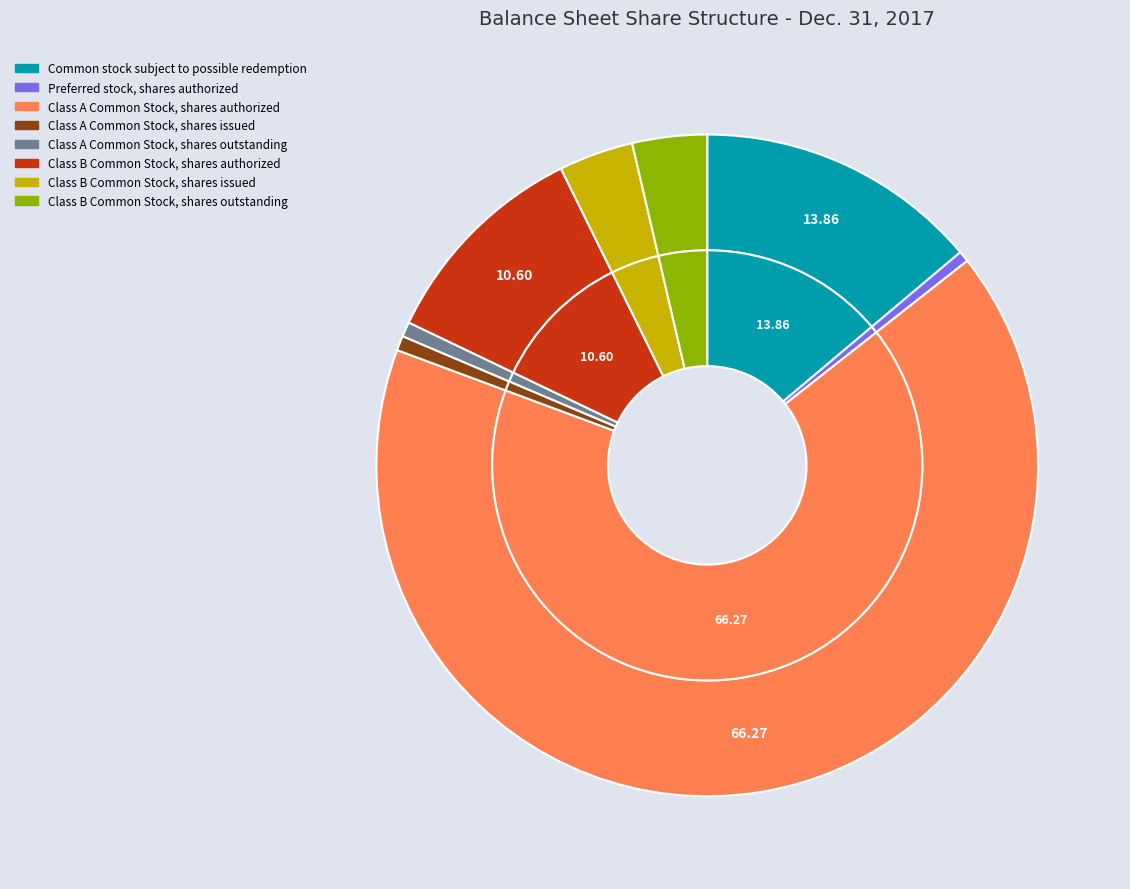

To the nearest percent, what is the difference between the Class B Common Stock, shares issued and Class A Common Stock, shares issued slice percentages?

3%